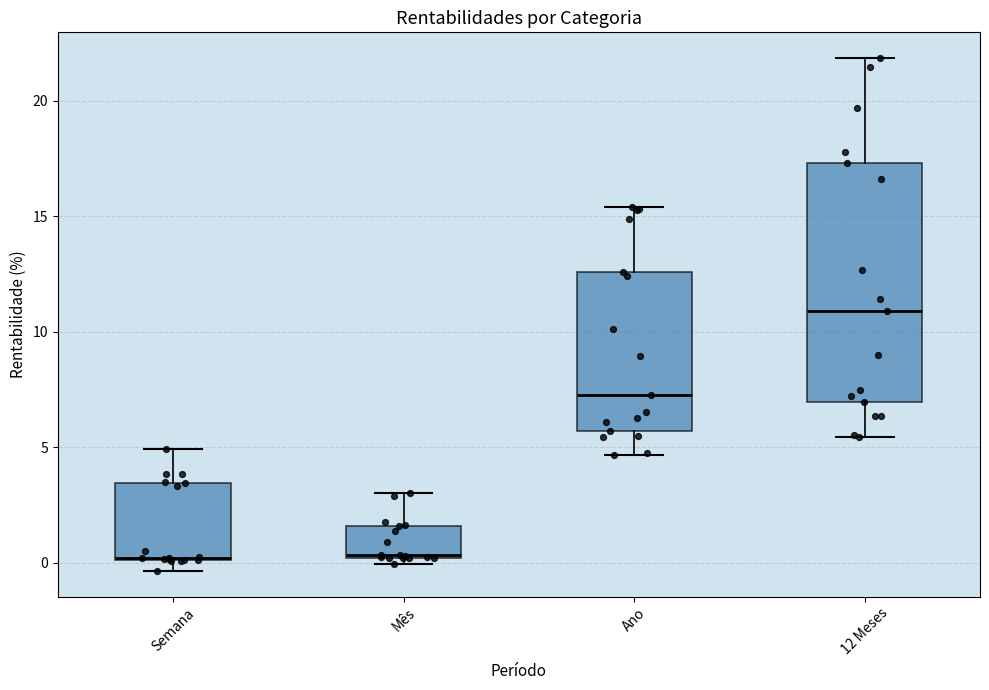

Where is the lower edge of the box for Semana on the y-axis? The values are not printed on the chart, so give them approximately, as read against the axis.

0.0